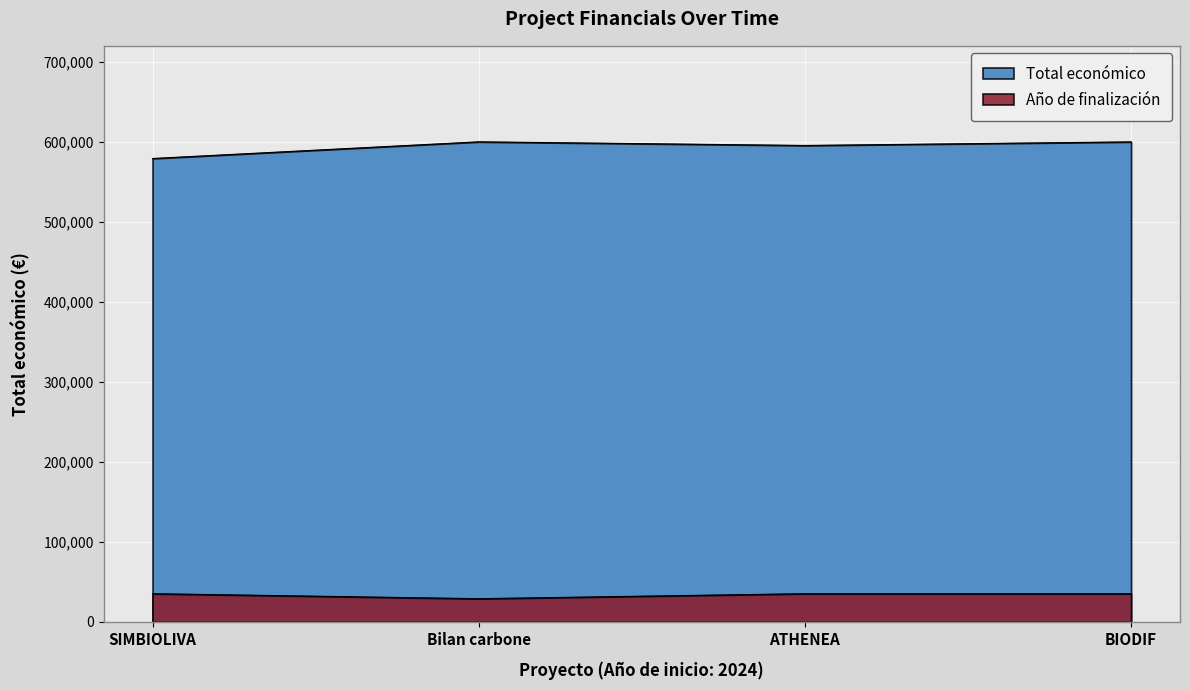

How many categories are shown in the chart?

4